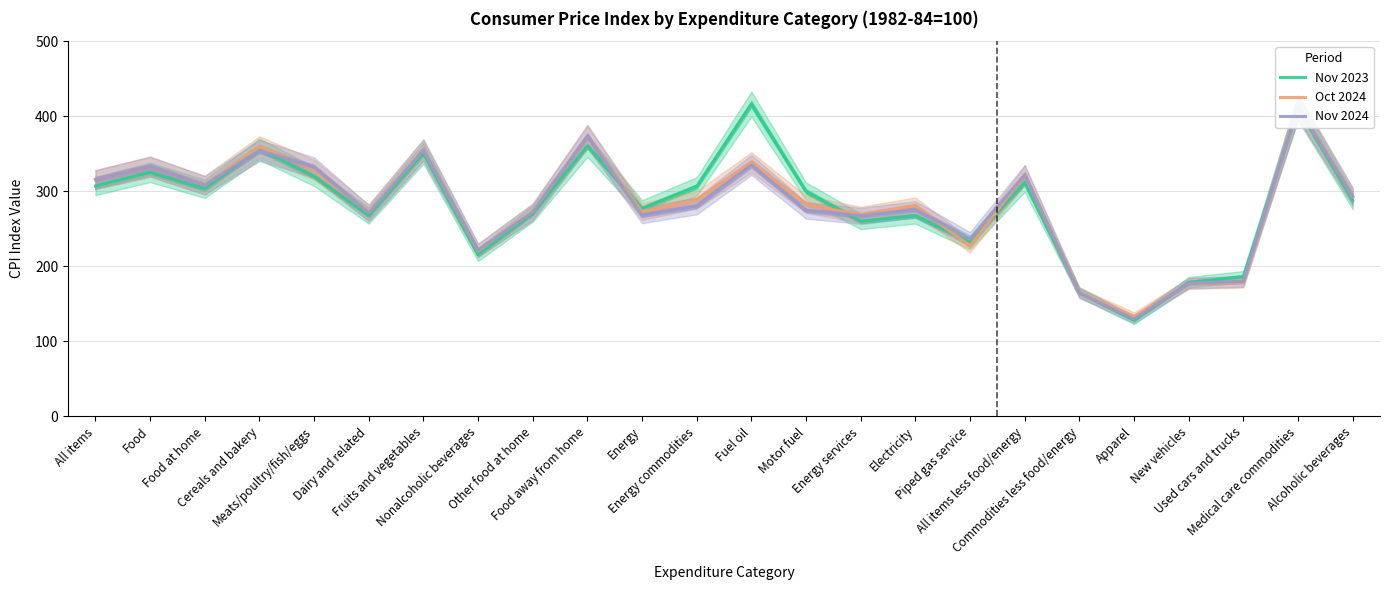

What is the average value of the Nov 2024 series?

281.3